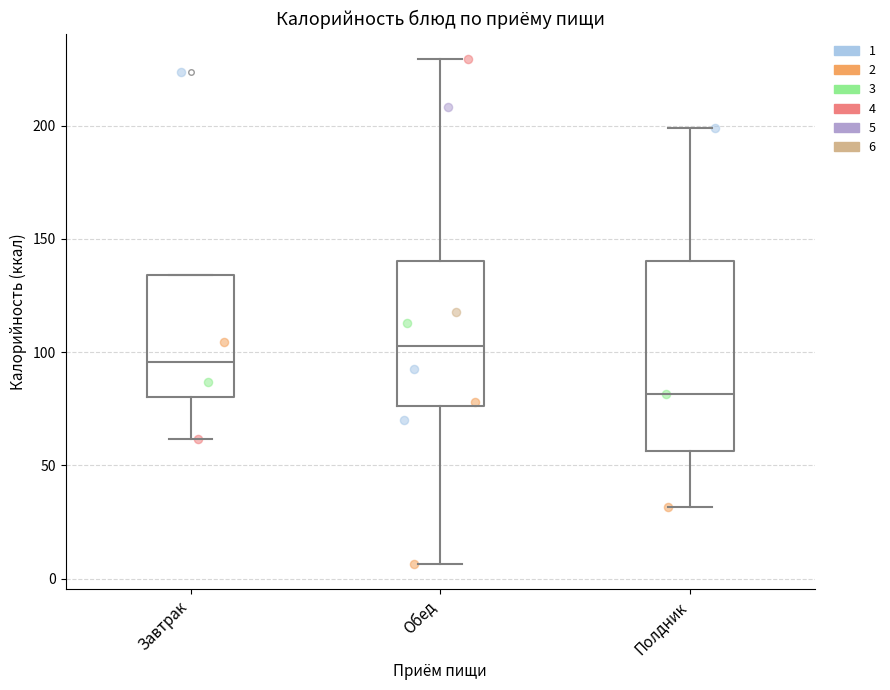

Where does the upper whisker of the box for Обед end on the y-axis? The values are not printed on the chart, so give them approximately, as read against the axis.

230